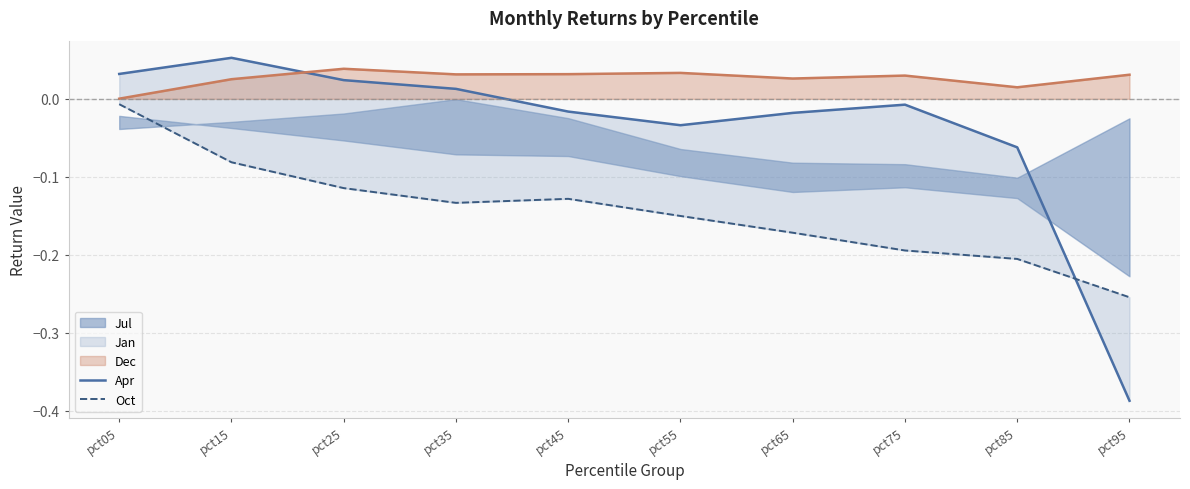

The Dec series shows 0.0 at pct05. True or false?

True